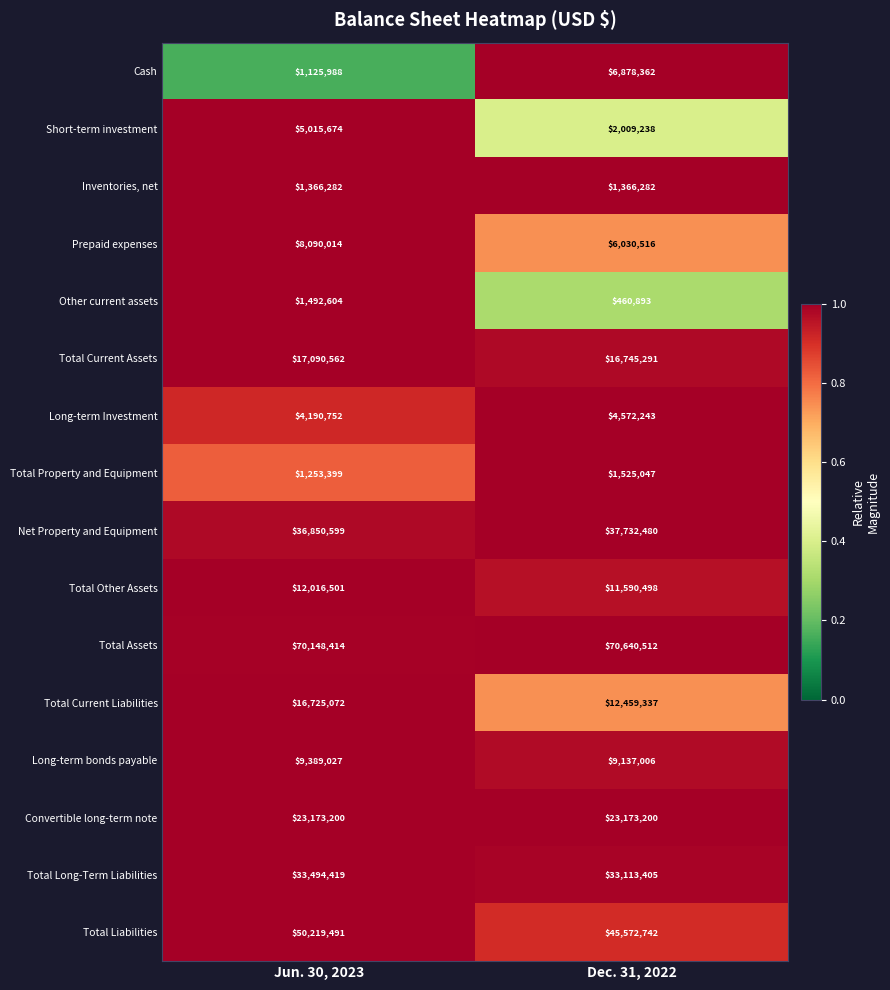

Which category has the lowest value across all series?

Dec. 31, 2022